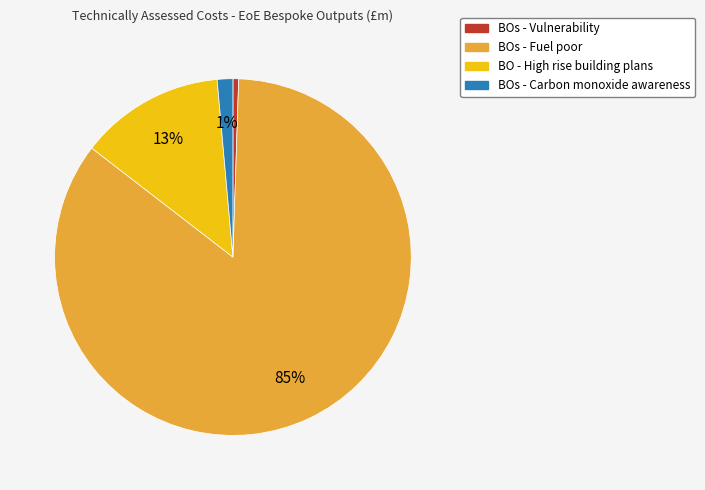

Count the number of slices in the pie.

4